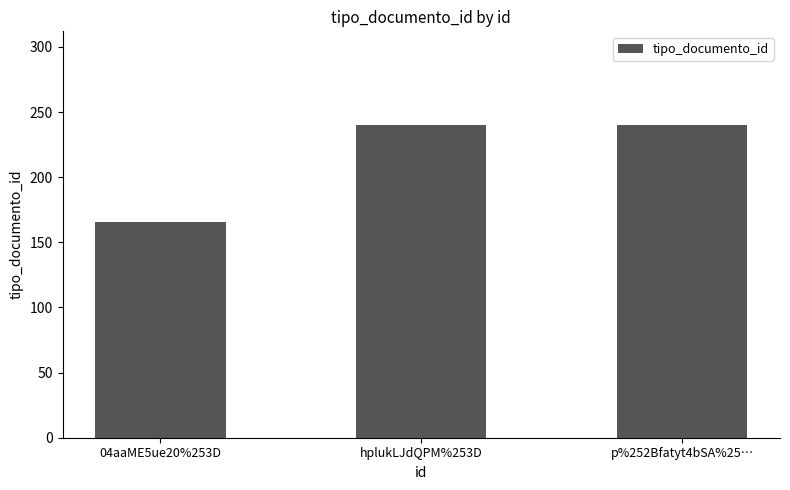

What is the approximate value at 04aaME5ue20%253D?

166